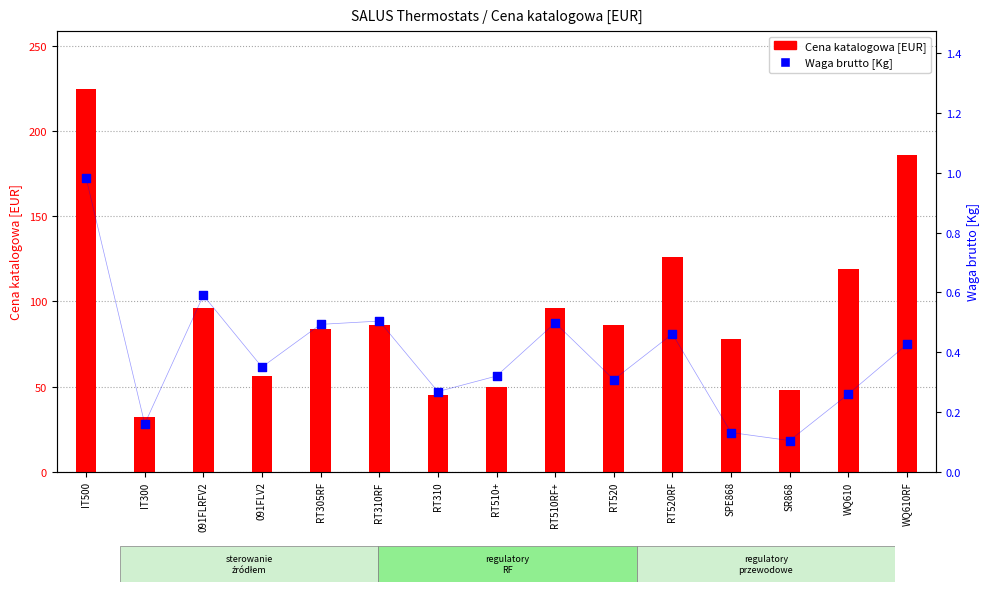

Which series has the largest total across all categories?

Cena katalogowa [EUR]